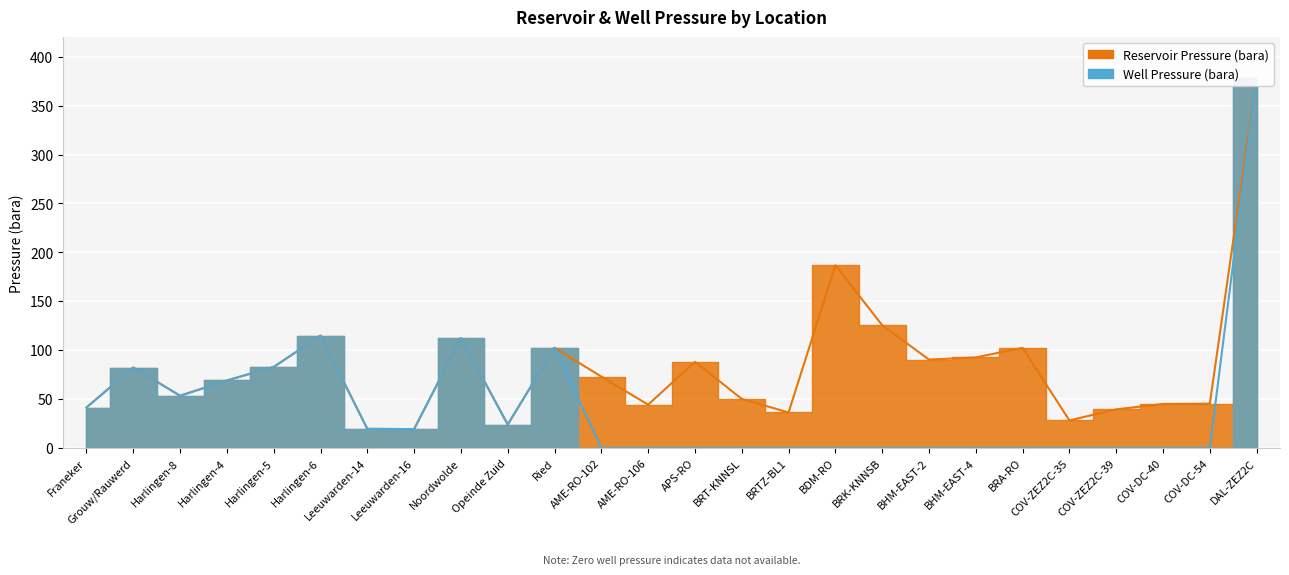

Which category has the highest value in the Well Pressure (bara) series?

DAL-ZEZ2C